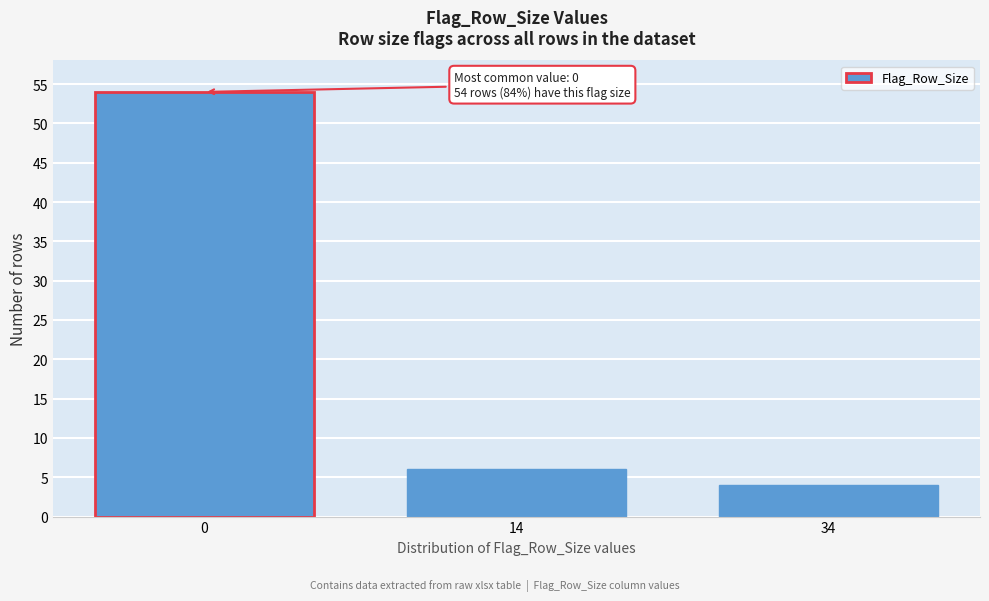

Reading left to right, list all the values displayed in this chart.

54	6	4